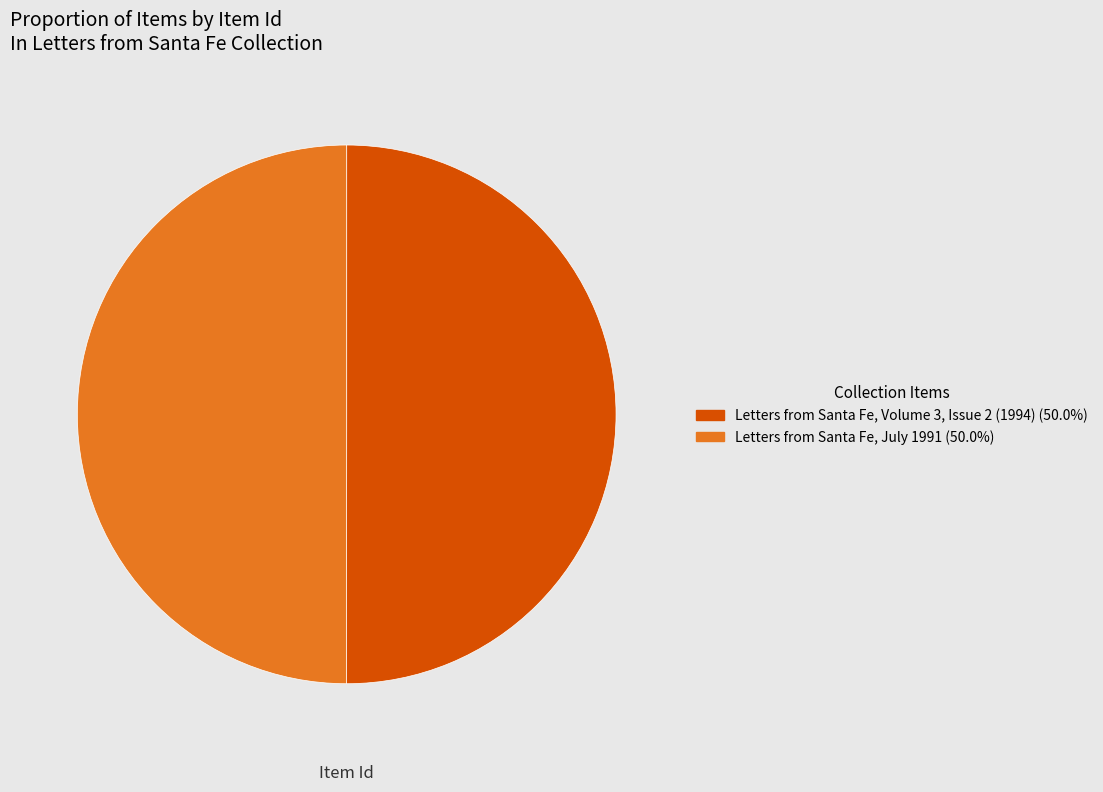

What is the ratio of the value at Letters from Santa Fe, Volume 3, Issue 2 (1994) to the value at Letters from Santa Fe, July 1991?

1.0